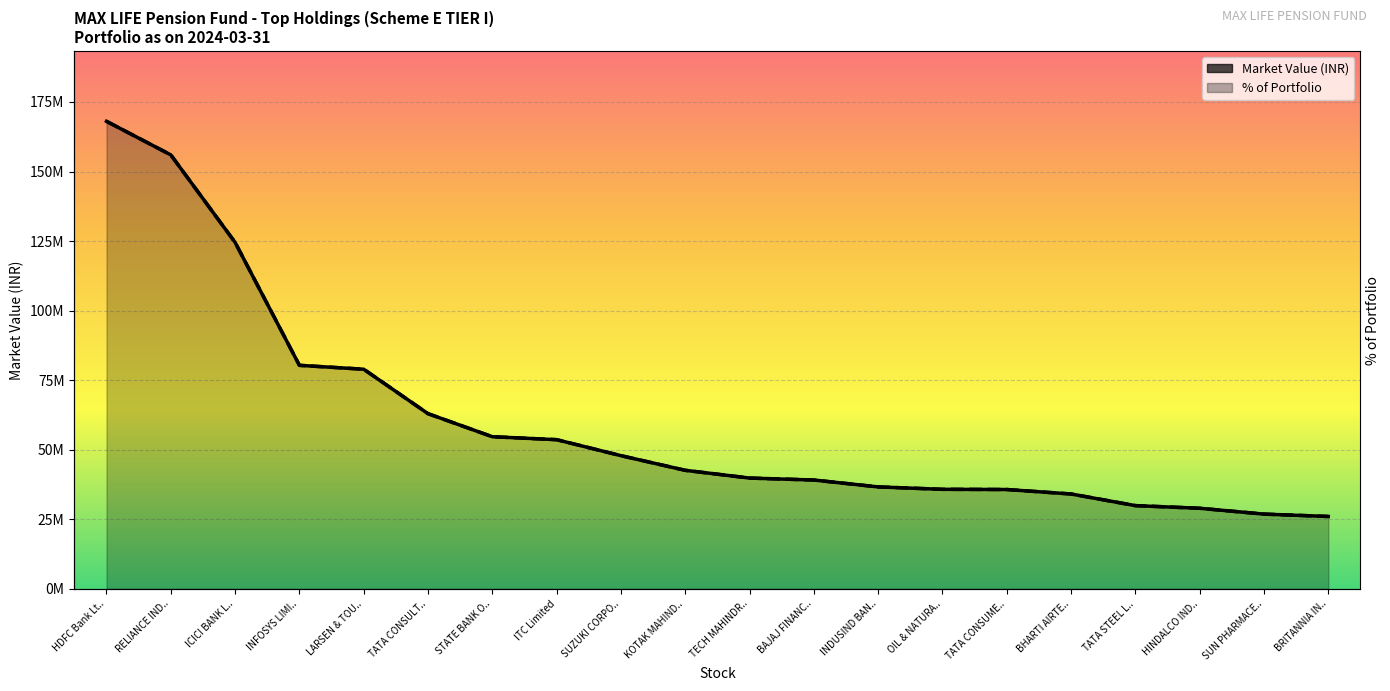

At which category does the chart reach its minimum across all series?

BRITANNIA IN..